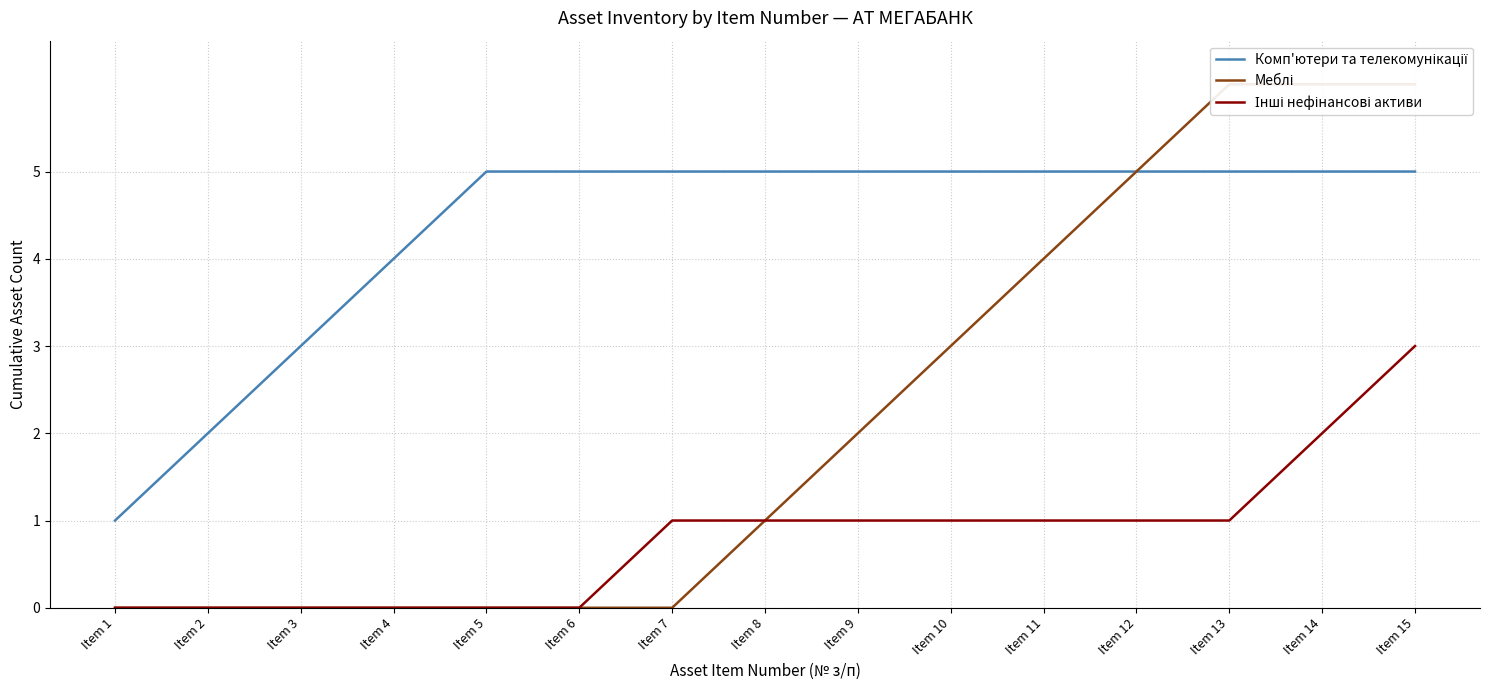

True or false: Меблі has a value of 2 at Item 9.

True